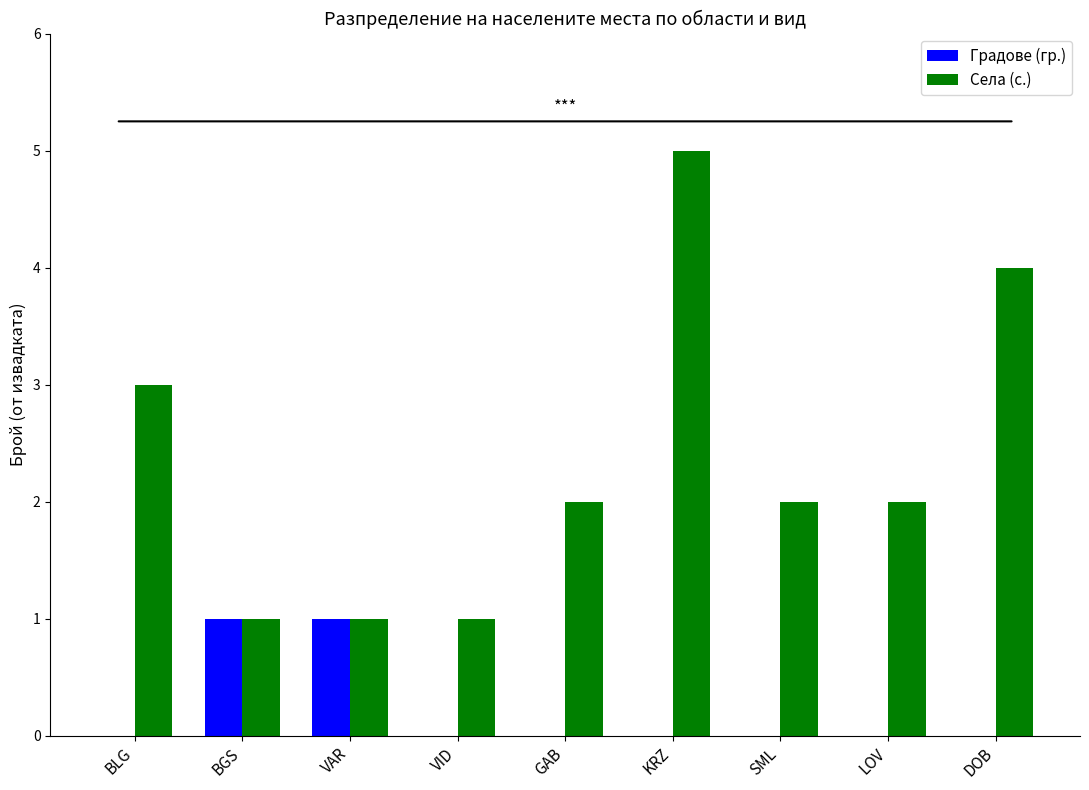

True or false: Села (с.) has a value of 2 at SML.

True